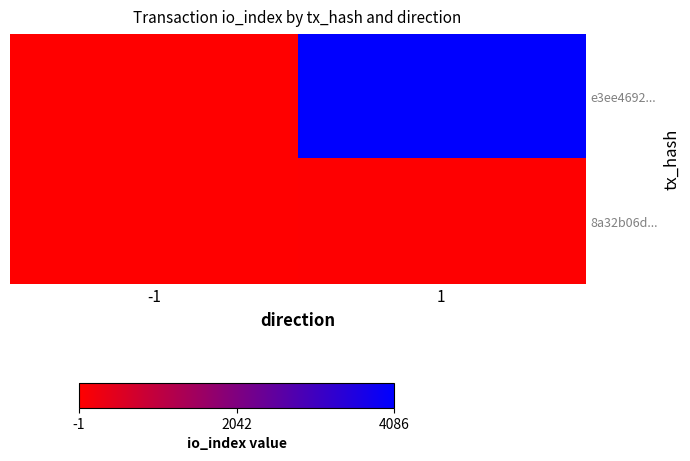

Between -1 and 1, which series saw the biggest shift?

e3ee4692...